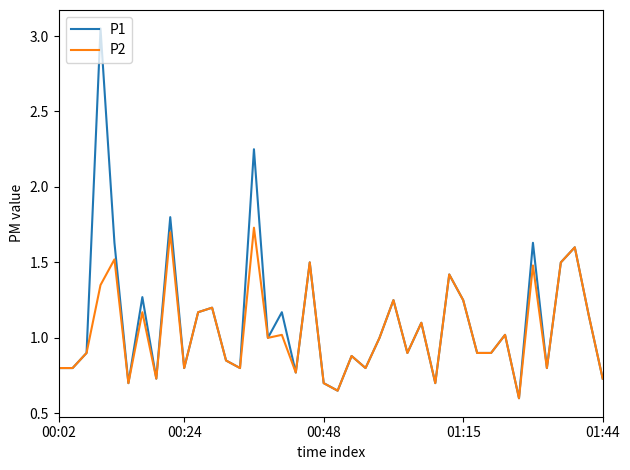

List the series in order of their peak value, lowest first.

P2, P1